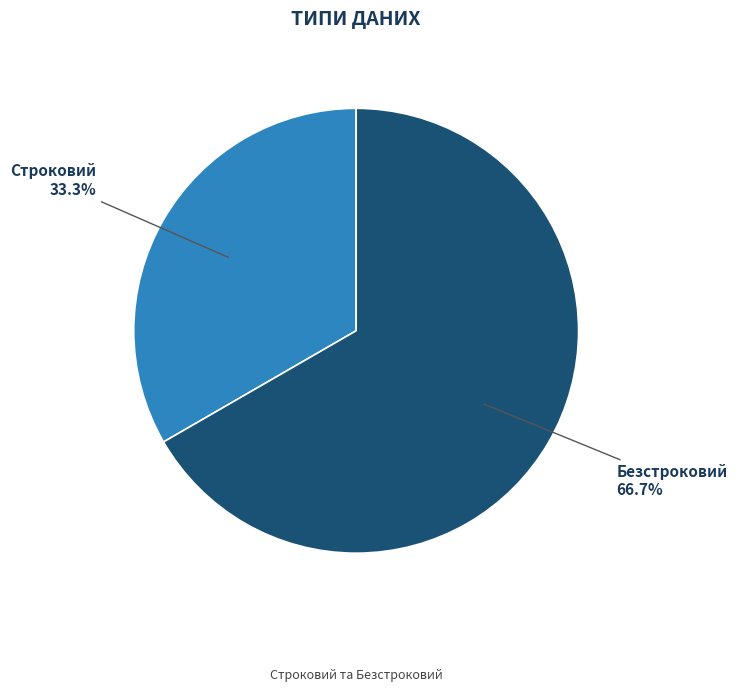

Is there any slice that represents more than half of the pie?

Yes